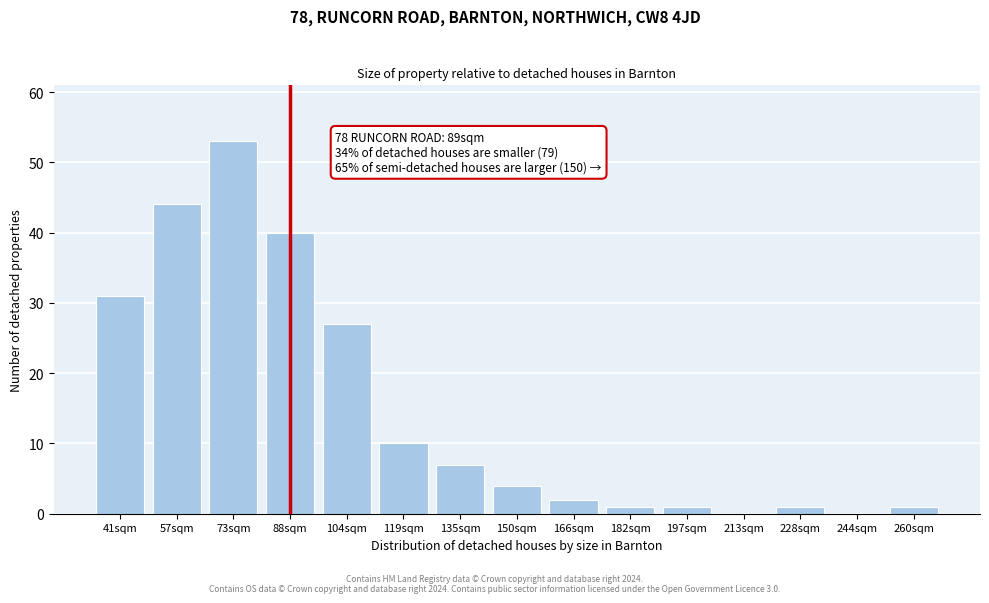

Reading left to right, what are all the values shown in this chart?

41sqm=31	57sqm=44	73sqm=53	88sqm=40	104sqm=27	119sqm=10	135sqm=7	150sqm=4	166sqm=2	182sqm=1	197sqm=1	213sqm=0	228sqm=1	244sqm=0	260sqm=1